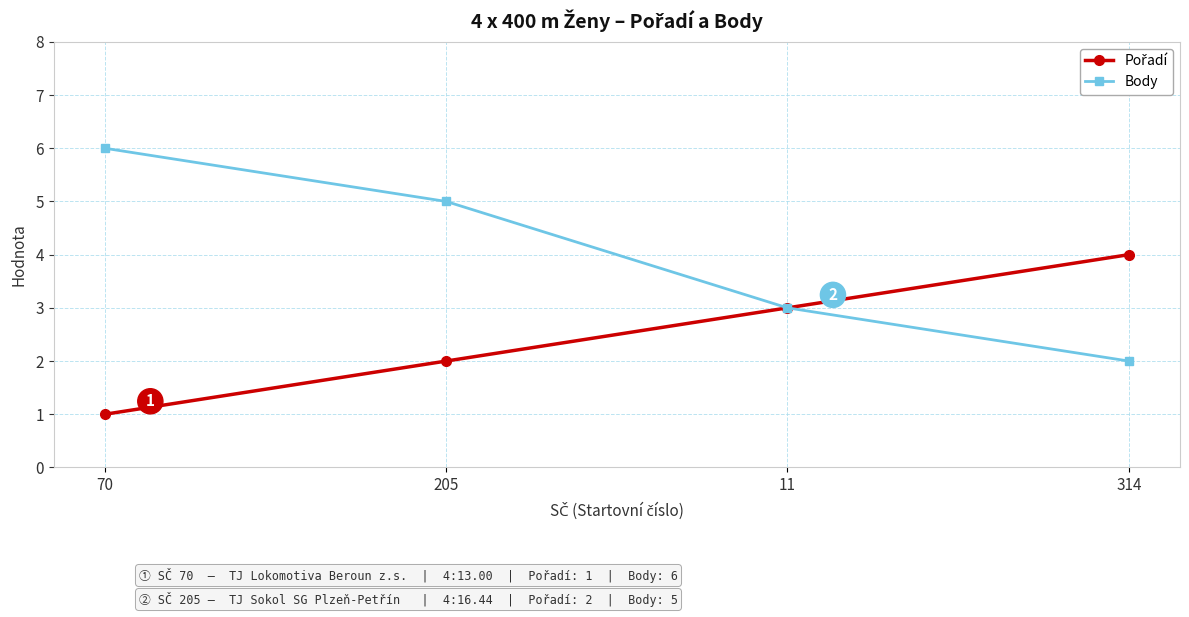

What is the total value across all series at 314?

6